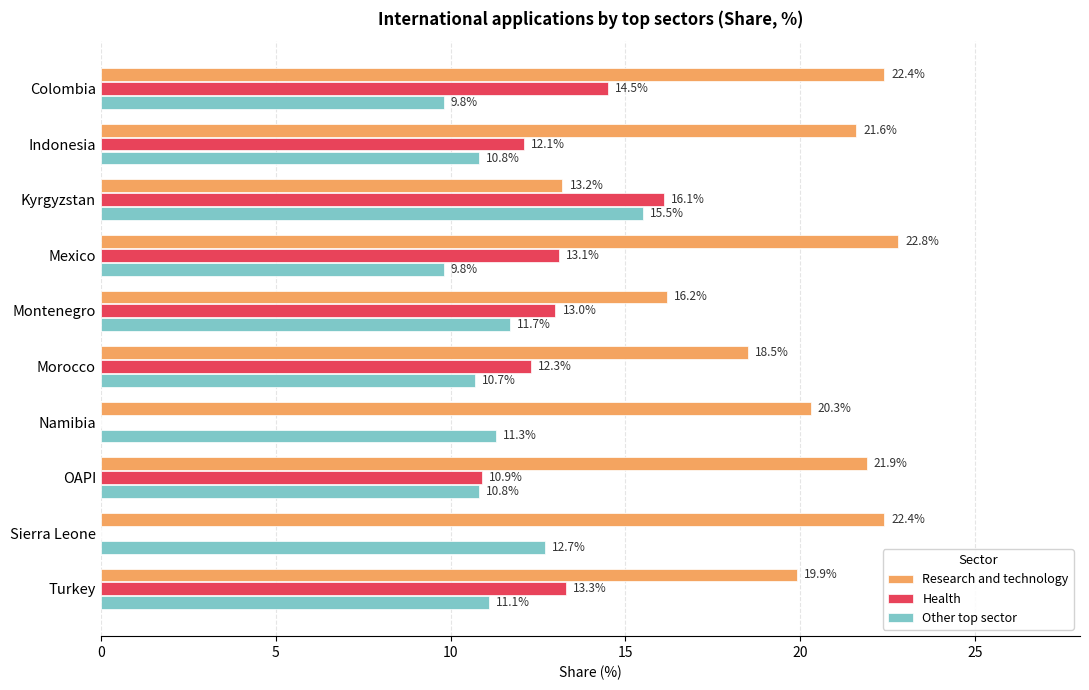

The value of Other top sector at OAPI is 10.8. True or false?

True